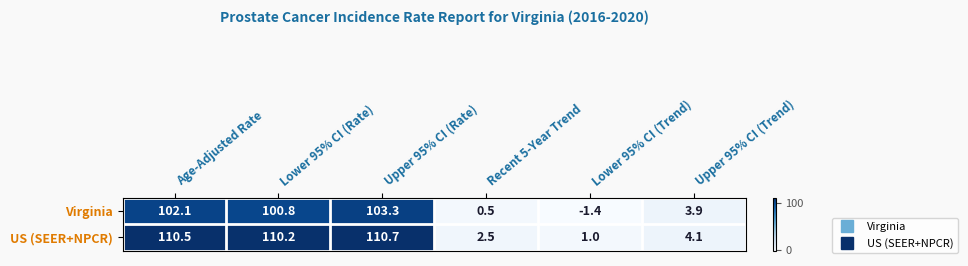

What is the difference between the Virginia values at Recent 5-Year Trend and Age-Adjusted Rate?

101.6